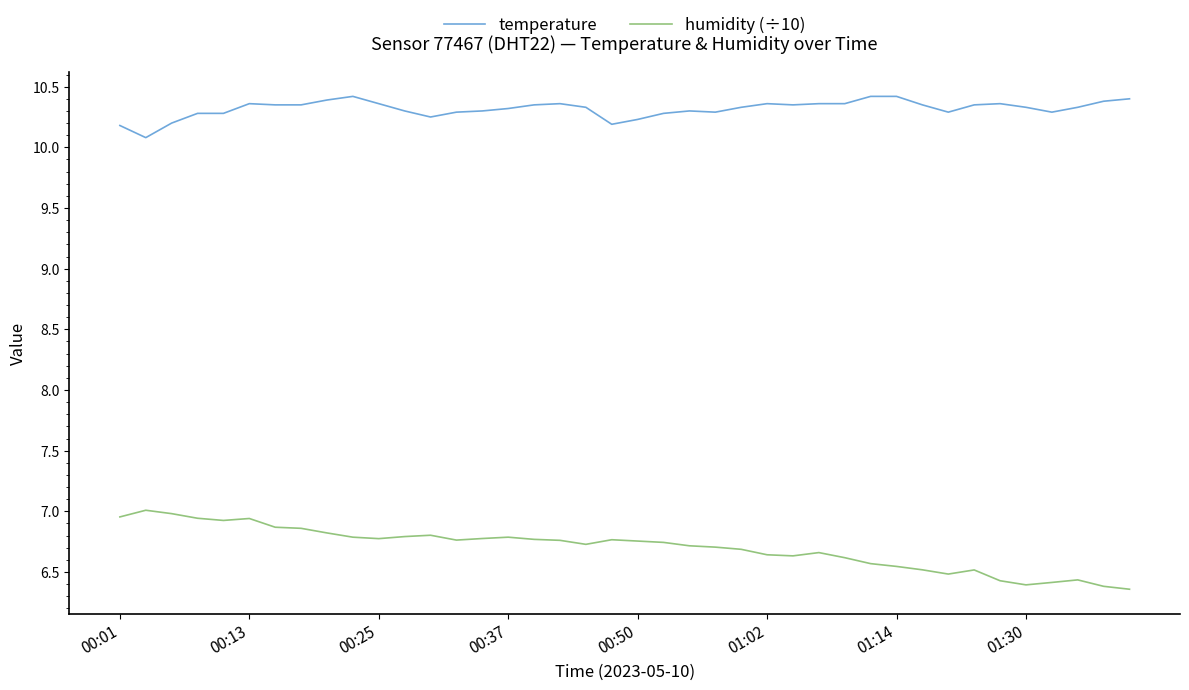

What is the smallest value displayed?

6.4